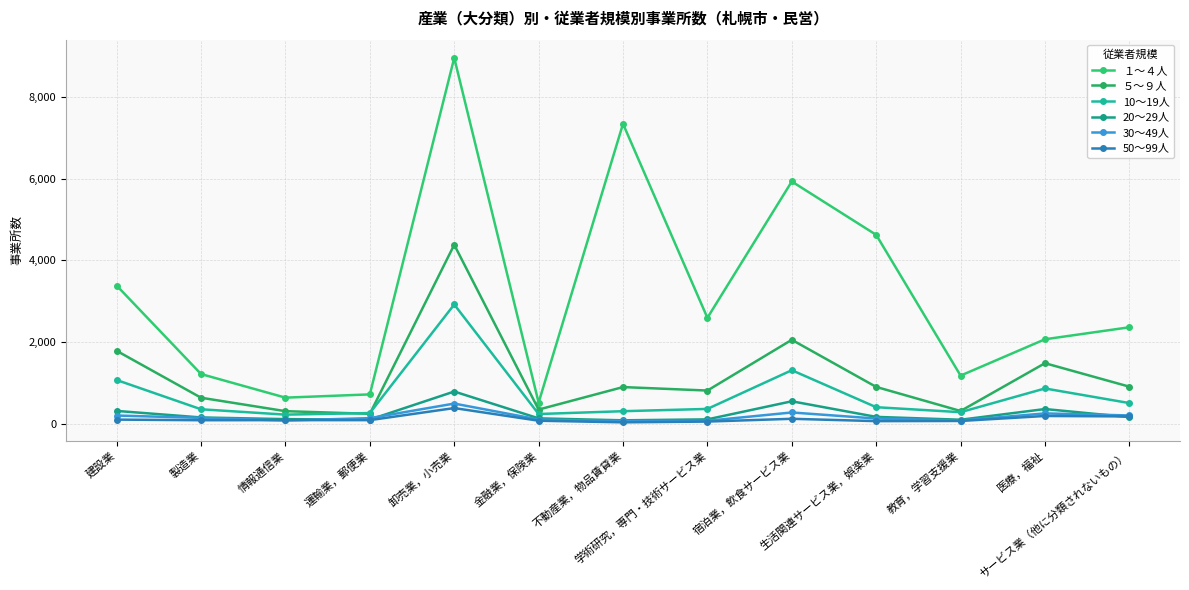

At which label does 10～19人 reach its peak?

卸売業，小売業